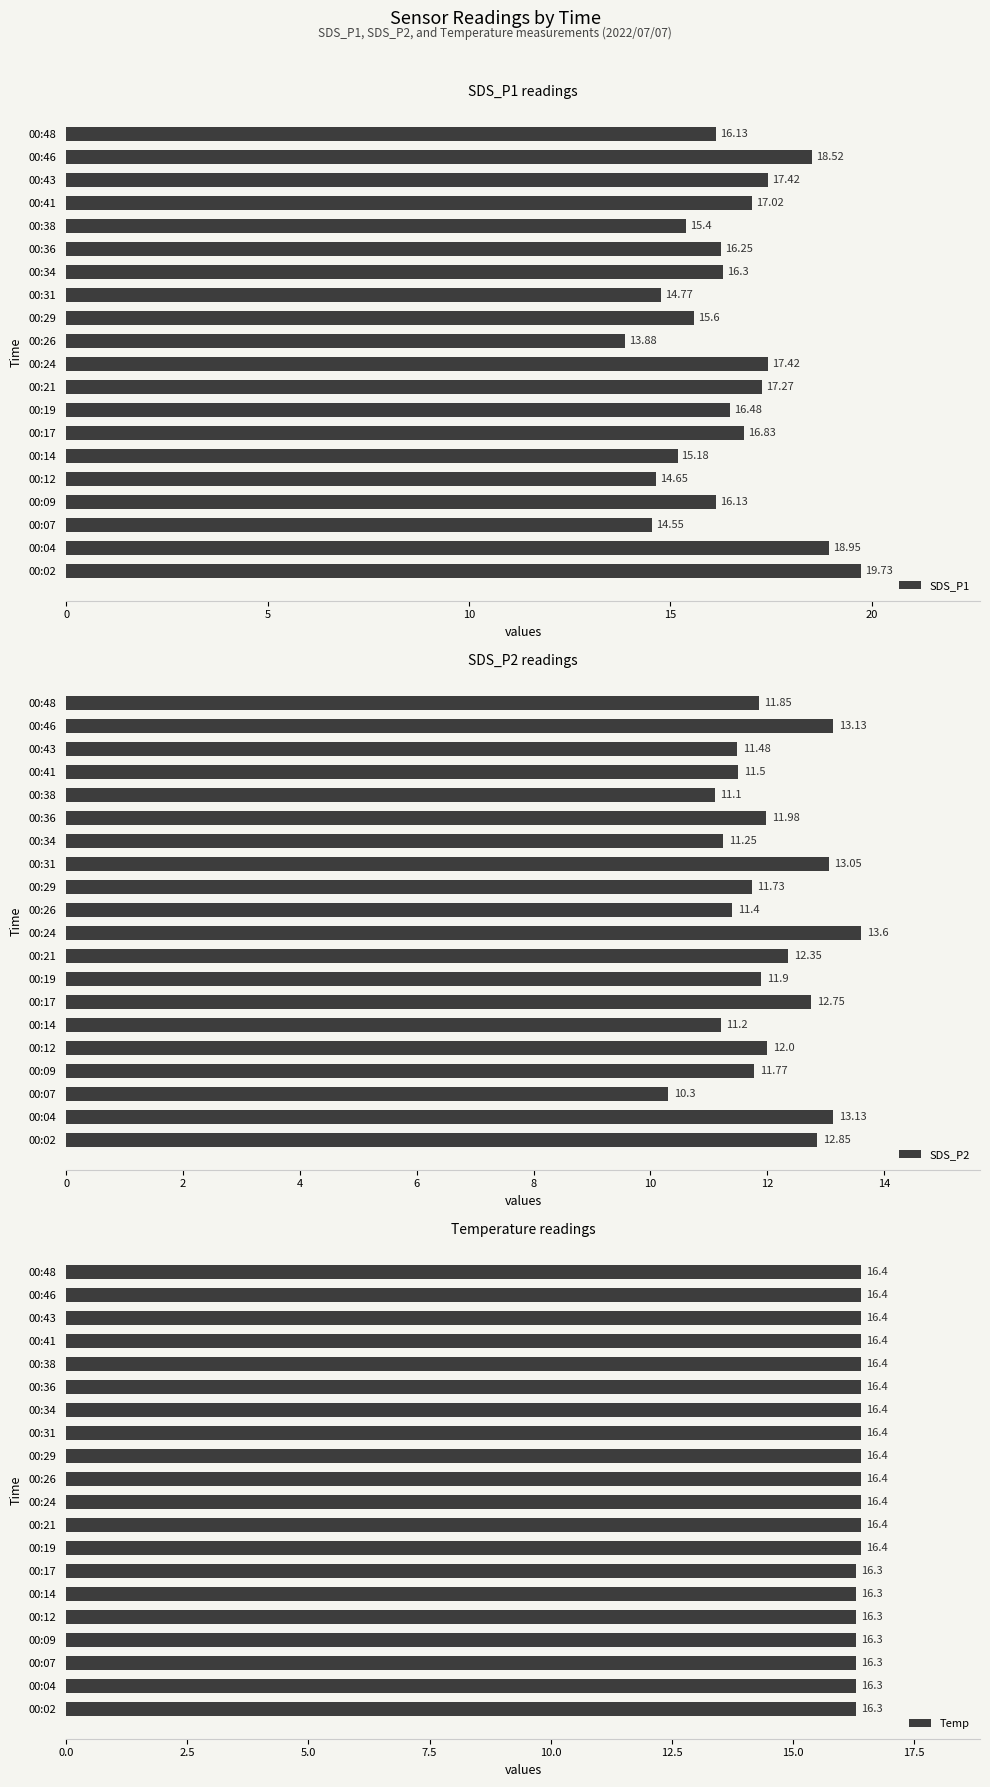

Which series has the widest spread of values?

SDS_P1